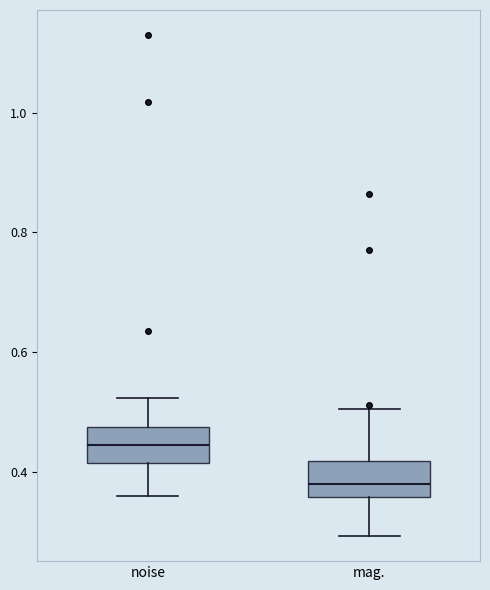

Reading left to right, read every box against the y-axis: the position of its median line, the range the box covers, and the ends of its whiskers. The values are not printed on the chart, so give them approximately, as read against the axis.

noise: median 0.44, box 0.42 to 0.48, whiskers 0.36 to 0.52
mag.: median 0.38, box 0.36 to 0.42, whiskers 0.30 to 0.50